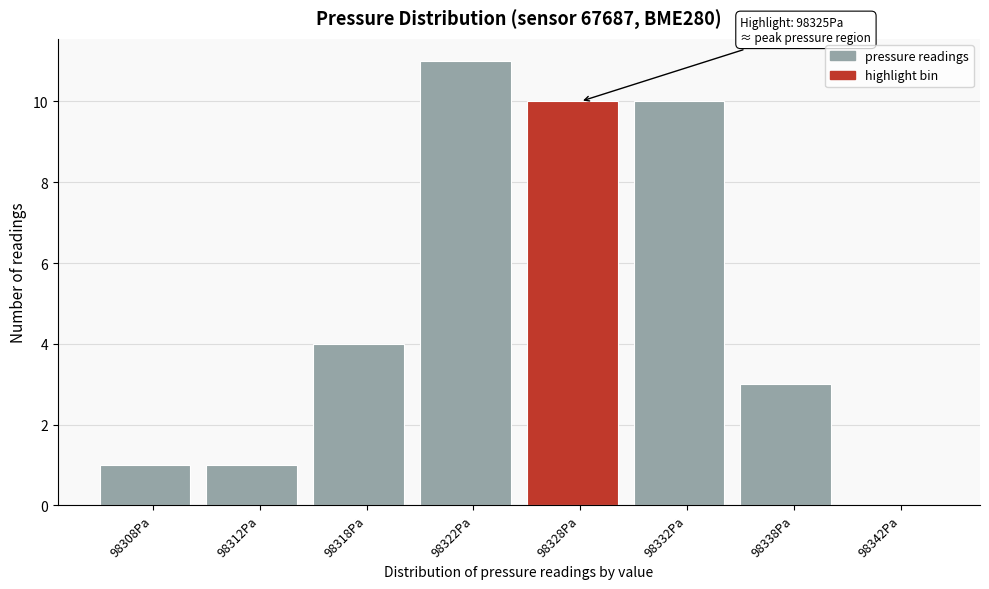

Reading right to left, what are all the values shown in this chart?

98342Pa=0	98338Pa=3	98332Pa=10	98328Pa=10	98322Pa=11	98318Pa=4	98312Pa=1	98308Pa=1